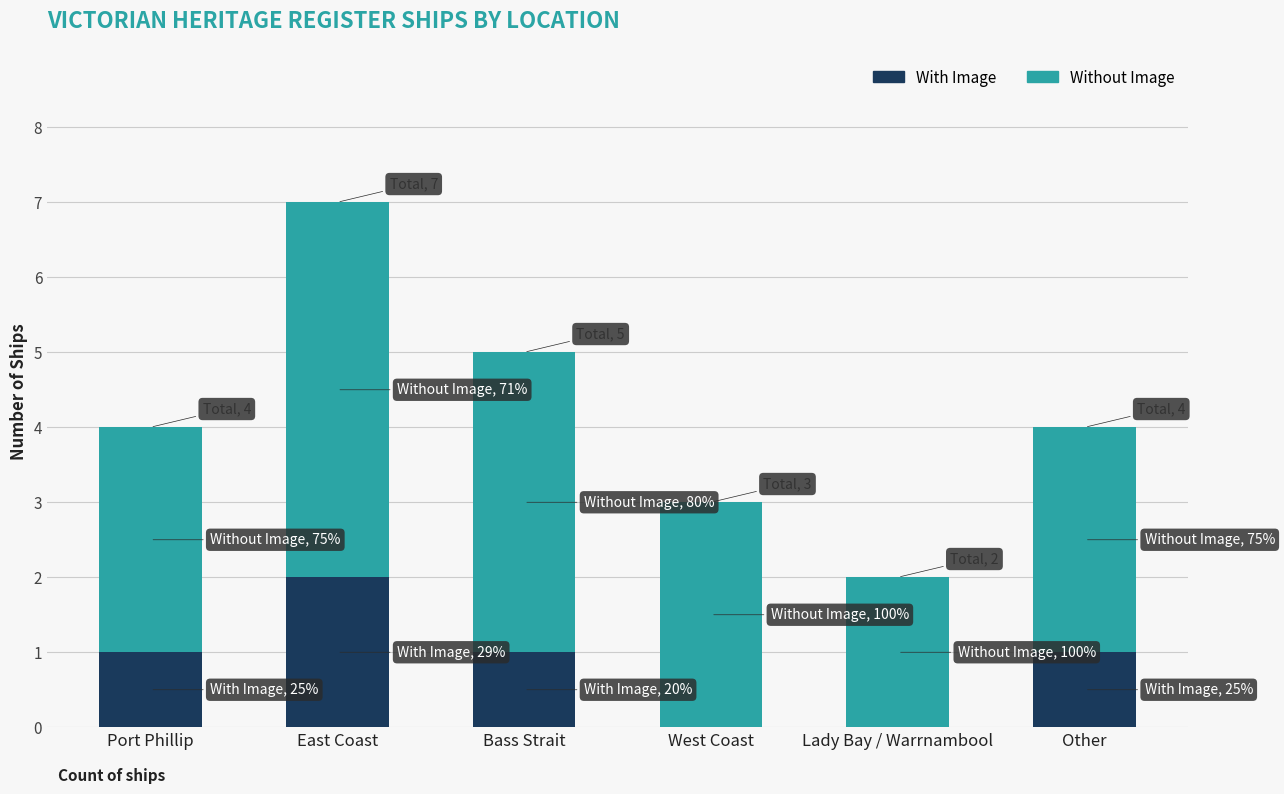

Count the number of data series in this chart.

2